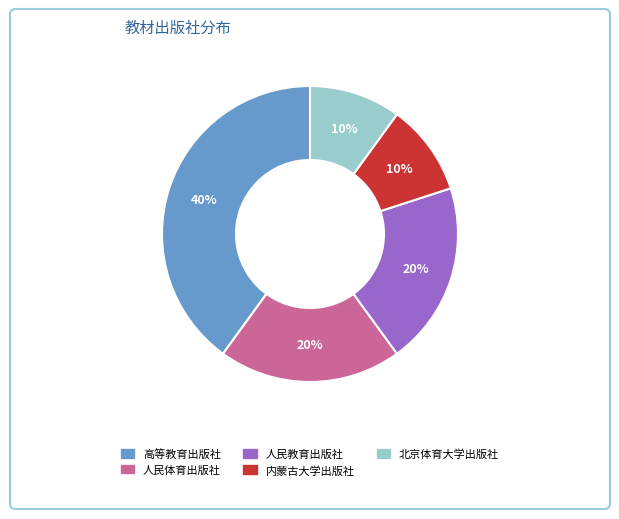

To the nearest percent, what is the difference between the largest and smallest slice percentages?

30%